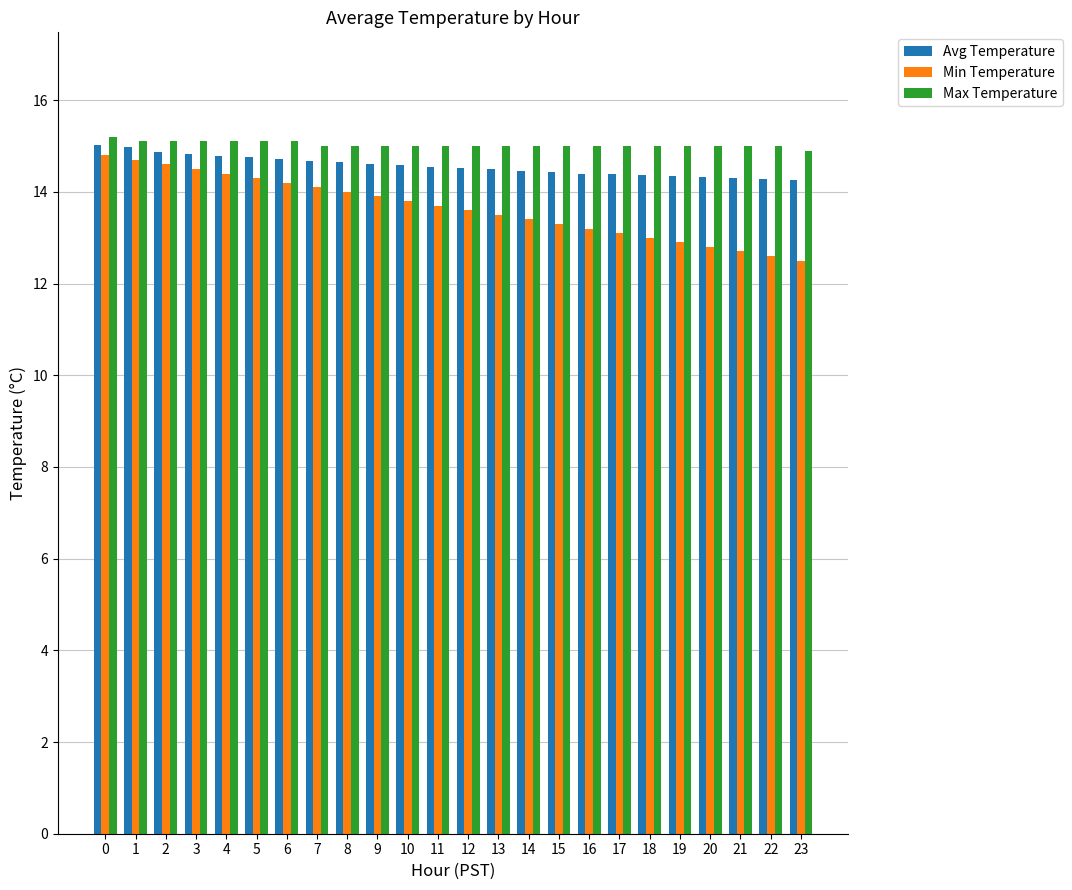

Which series has the largest range (max minus min)?

Min Temperature